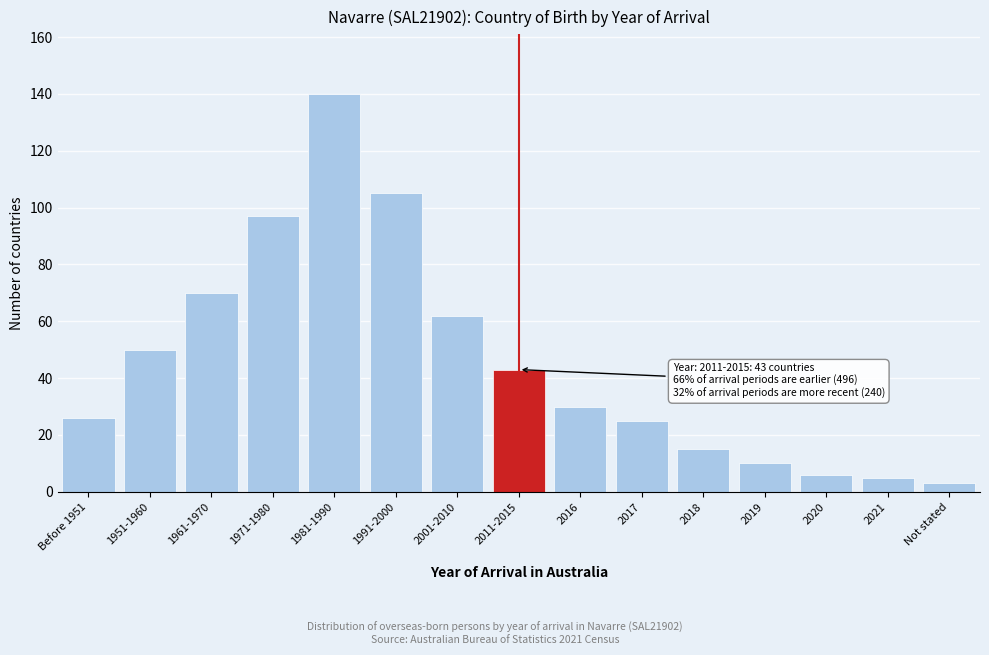

Reading left to right, transcribe all the data shown in this chart.

Before 1951=26	1951-1960=50	1961-1970=70	1971-1980=97	1981-1990=140	1991-2000=105	2001-2010=62	2011-2015=43	2016=30	2017=25	2018=15	2019=10	2020=6	2021=5	Not stated=3